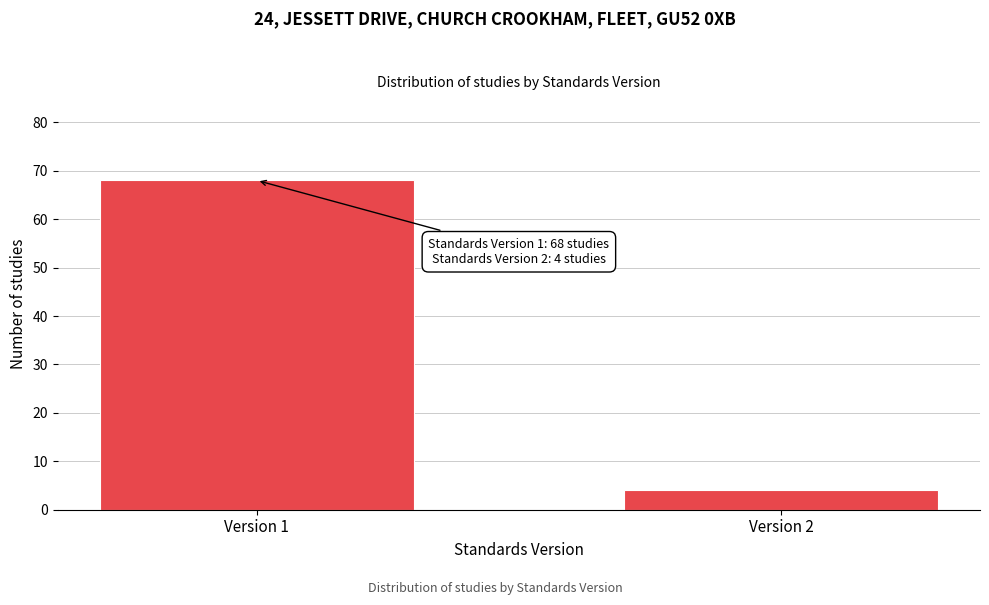

Reading left to right, transcribe all the data shown in this chart.

Version 1=68	Version 2=4